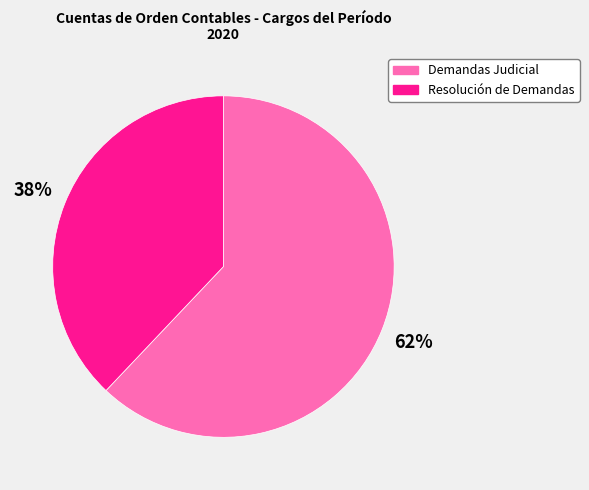

Which has a higher value, Demandas Judicial or Resolución de Demandas?

Demandas Judicial